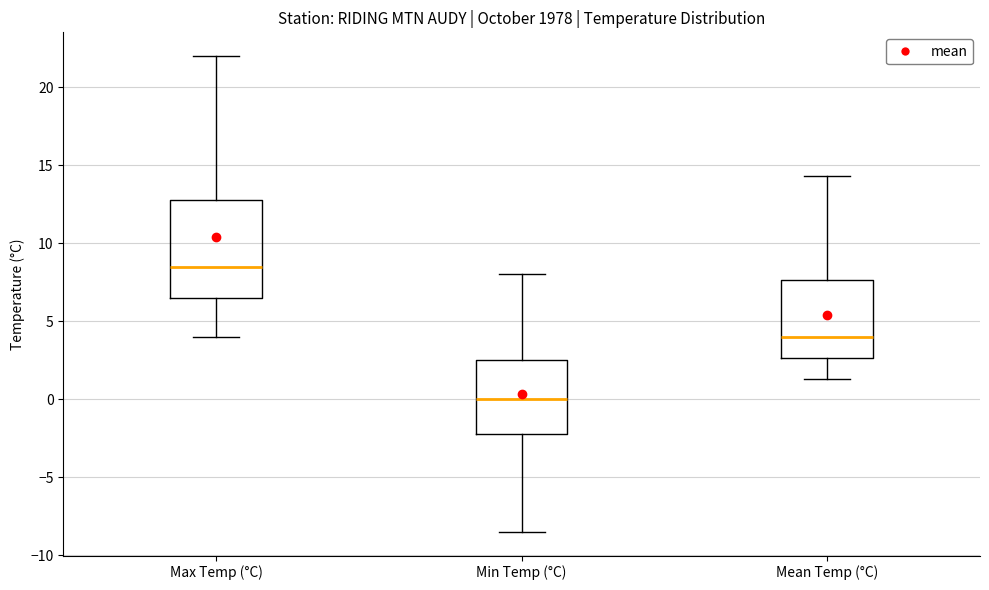

Which box's median line is the lowest?

Min Temp (°C)